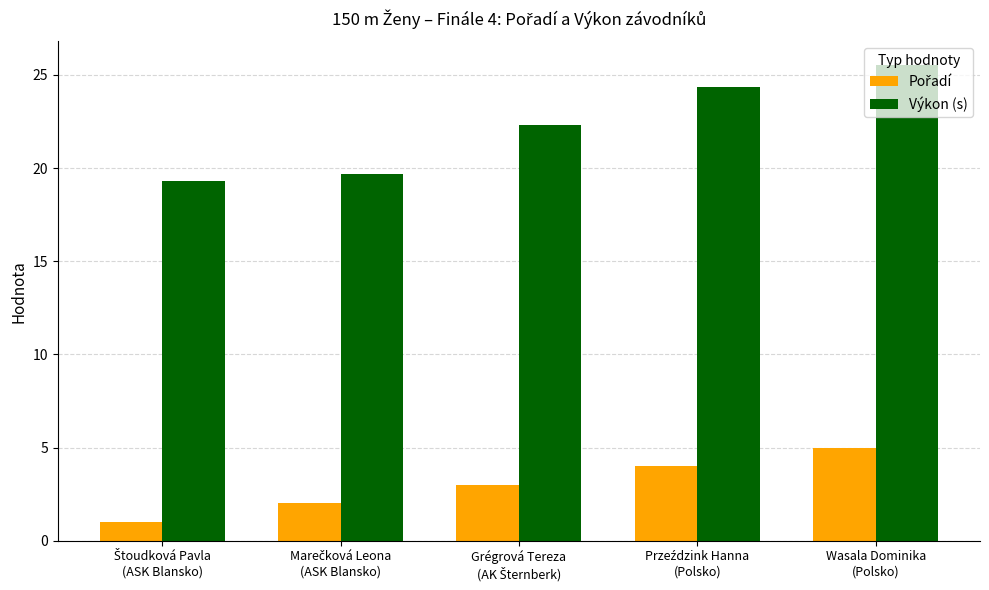

Which series has the largest total across all categories?

Výkon (s)